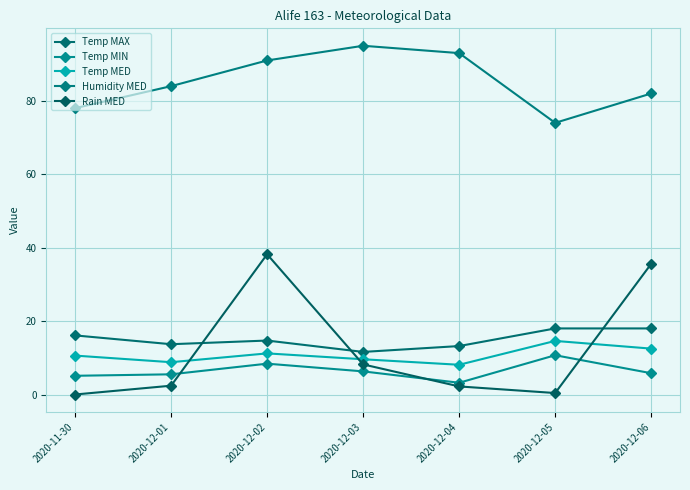

How many times do Rain MED and Temp MIN cross each other?

3